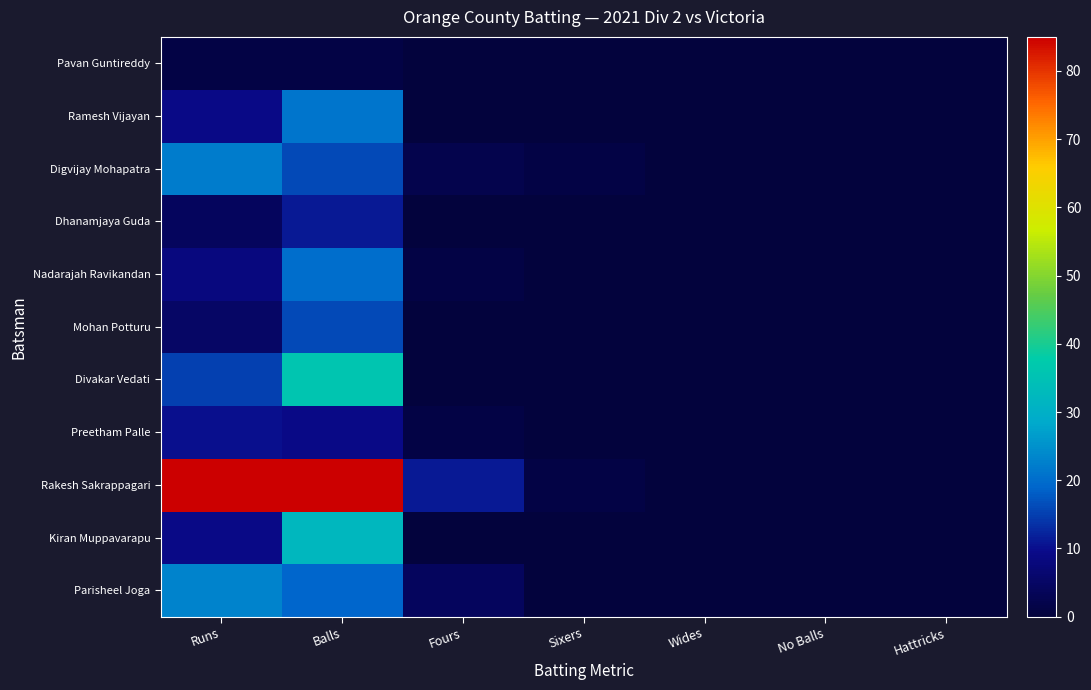

Reading left to right, list all the values displayed in this chart.

Parisheel Joga: Runs=23	Balls=19	Fours=4	Sixers=0	Wides=0	No Balls=0	Hattricks=0
Kiran Muppavarapu: Runs=9	Balls=32	Fours=0	Sixers=0	Wides=0	No Balls=0	Hattricks=0
Rakesh Sakrappagari: Runs=85	Balls=85	Fours=11	Sixers=1	Wides=0	No Balls=0	Hattricks=0
Preetham Palle: Runs=10	Balls=9	Fours=1	Sixers=0	Wides=0	No Balls=0	Hattricks=0
Divakar Vedati: Runs=15	Balls=36	Fours=0	Sixers=0	Wides=0	No Balls=0	Hattricks=0
Mohan Potturu: Runs=5	Balls=16	Fours=0	Sixers=0	Wides=0	No Balls=0	Hattricks=0
Nadarajah Ravikandan: Runs=8	Balls=20	Fours=1	Sixers=0	Wides=0	No Balls=0	Hattricks=0
Dhanamjaya Guda: Runs=4	Balls=11	Fours=0	Sixers=0	Wides=0	No Balls=0	Hattricks=0
Digvijay Mohapatra: Runs=22	Balls=16	Fours=2	Sixers=1	Wides=0	No Balls=0	Hattricks=0
Ramesh Vijayan: Runs=9	Balls=21	Fours=0	Sixers=0	Wides=0	No Balls=0	Hattricks=0
Pavan Guntireddy: Runs=1	Balls=1	Fours=0	Sixers=0	Wides=0	No Balls=0	Hattricks=0